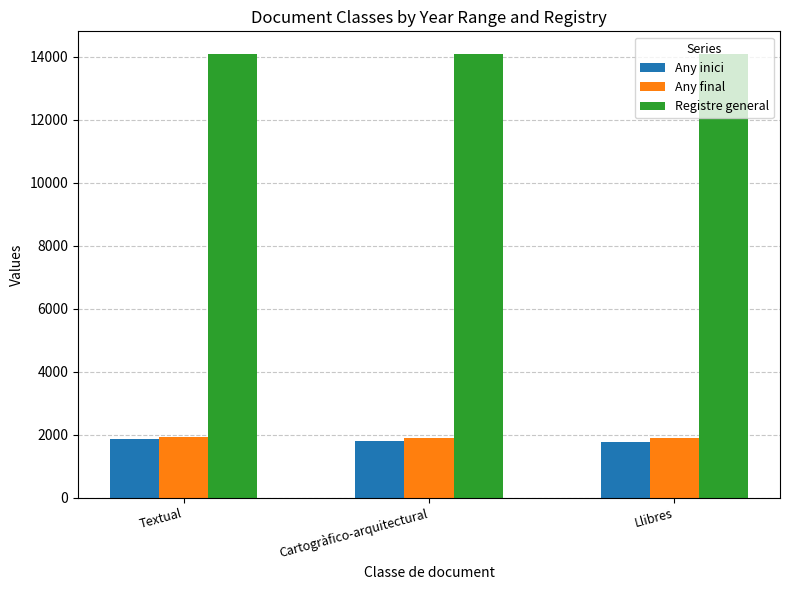

The value of Any inici at Textual is 1860. True or false?

True